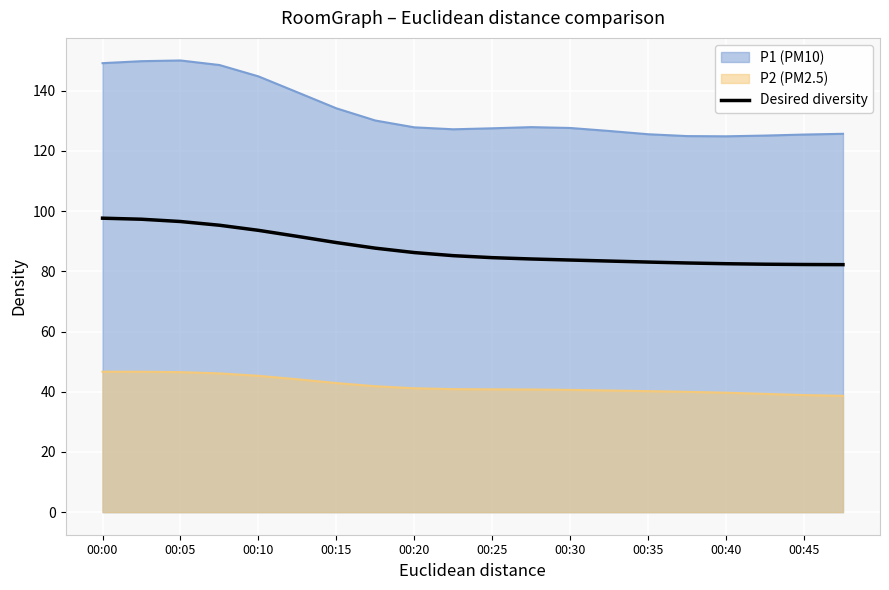

What is the smallest value displayed?

38.6